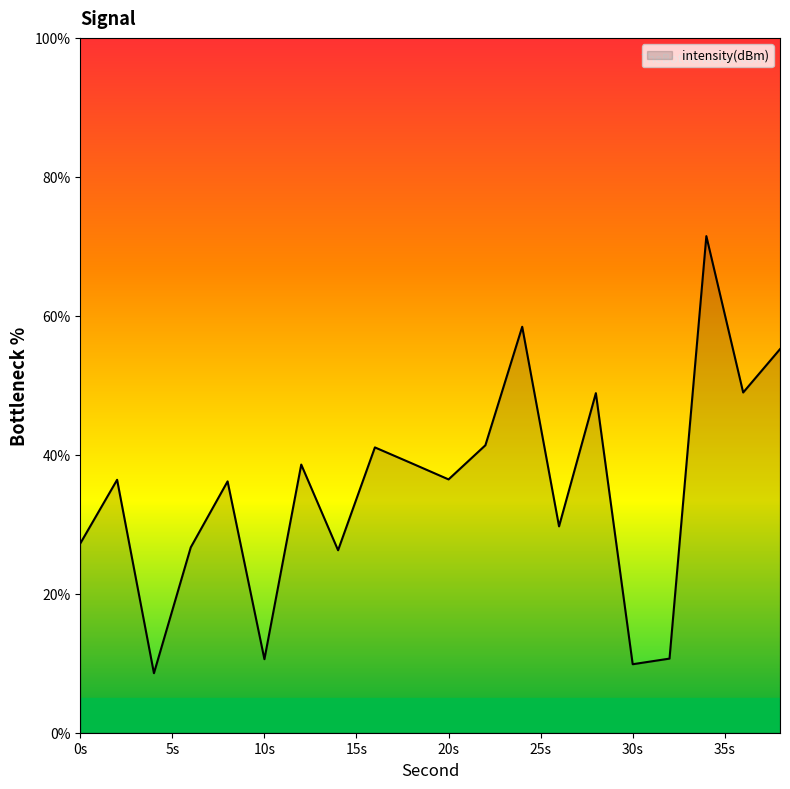

How many series are shown in this chart?

1